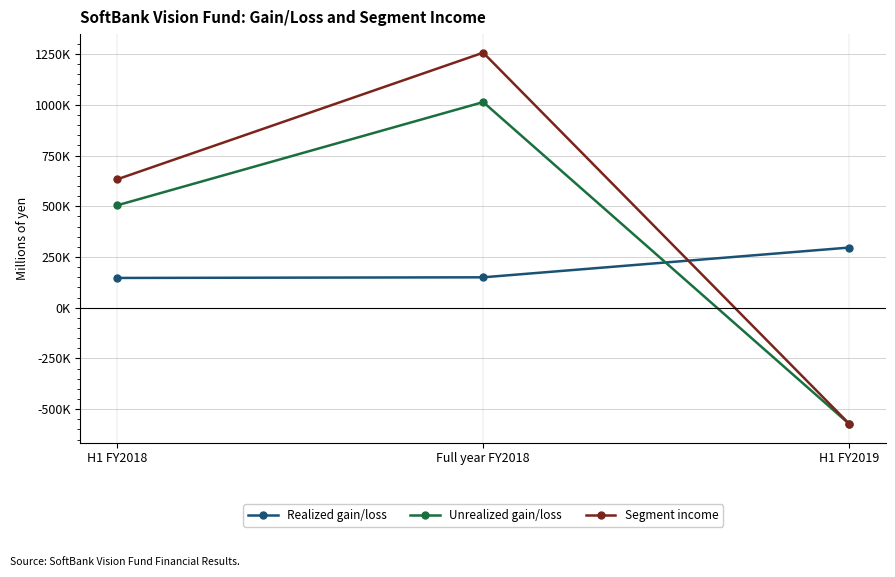

What is the label of the 3rd point from the left?

H1 FY2019